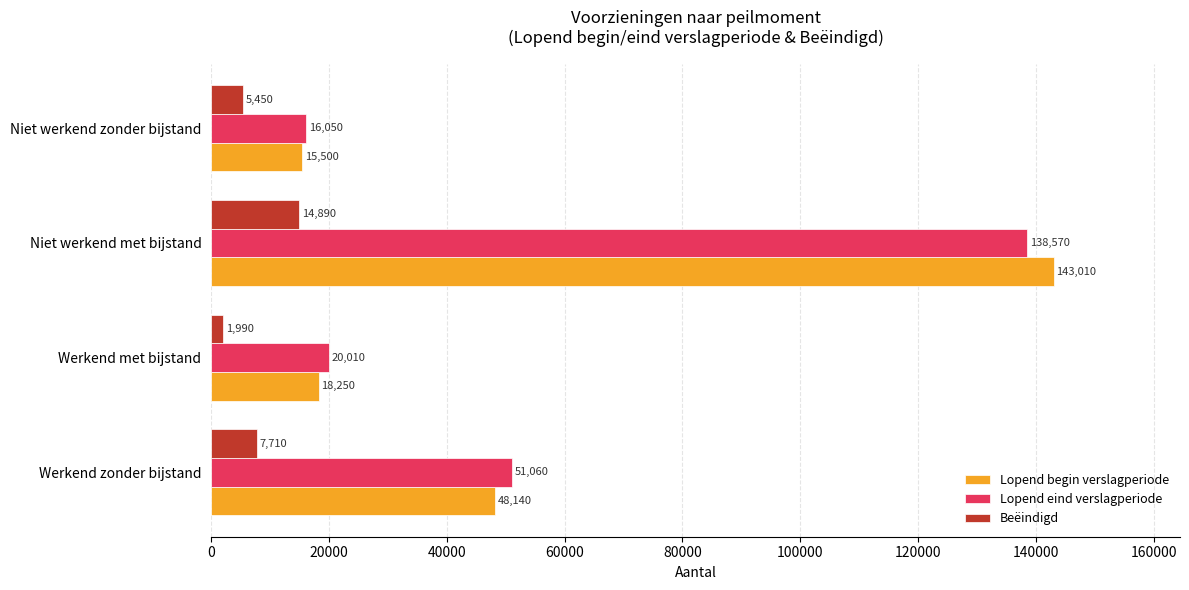

Count the Beëindigd values in the range 5450 to 14890.

3